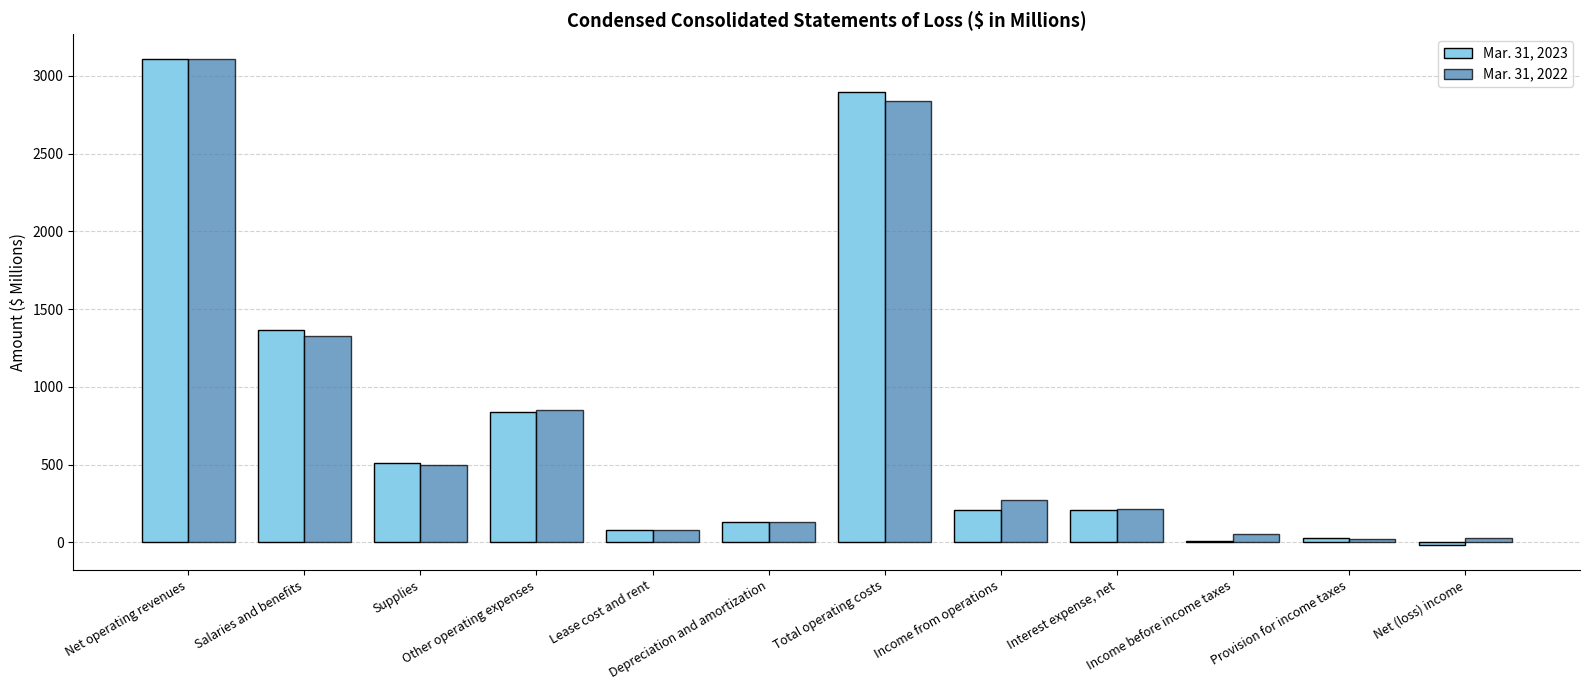

Where is Mar. 31, 2022 nearest to the value 1567?

Salaries and benefits